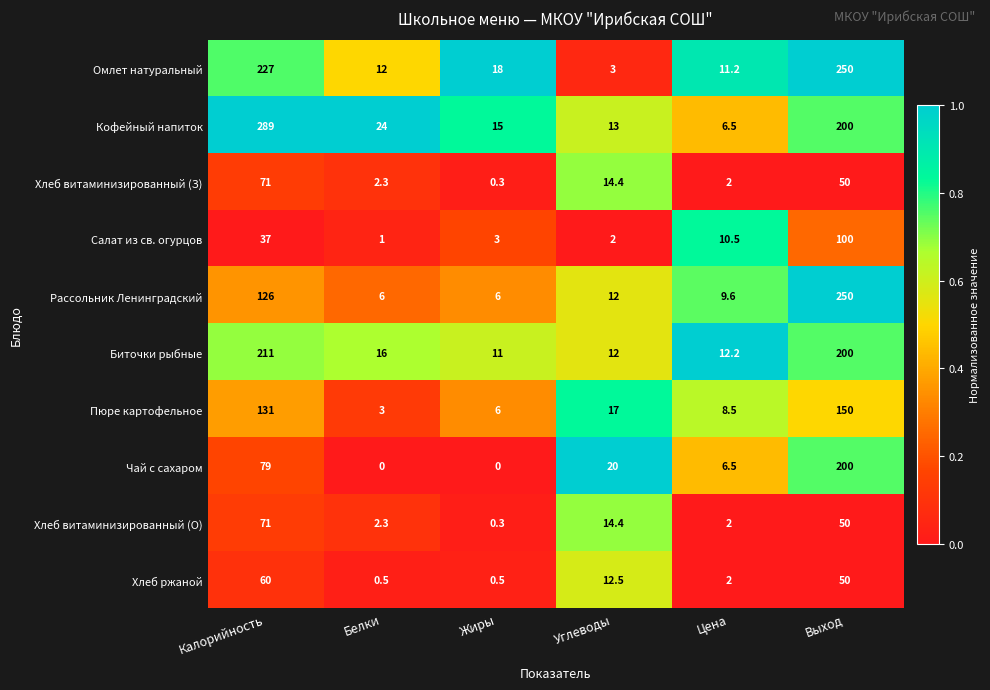

Is it true that Рассольник Ленинградский equals 6.0 at Белки?

True